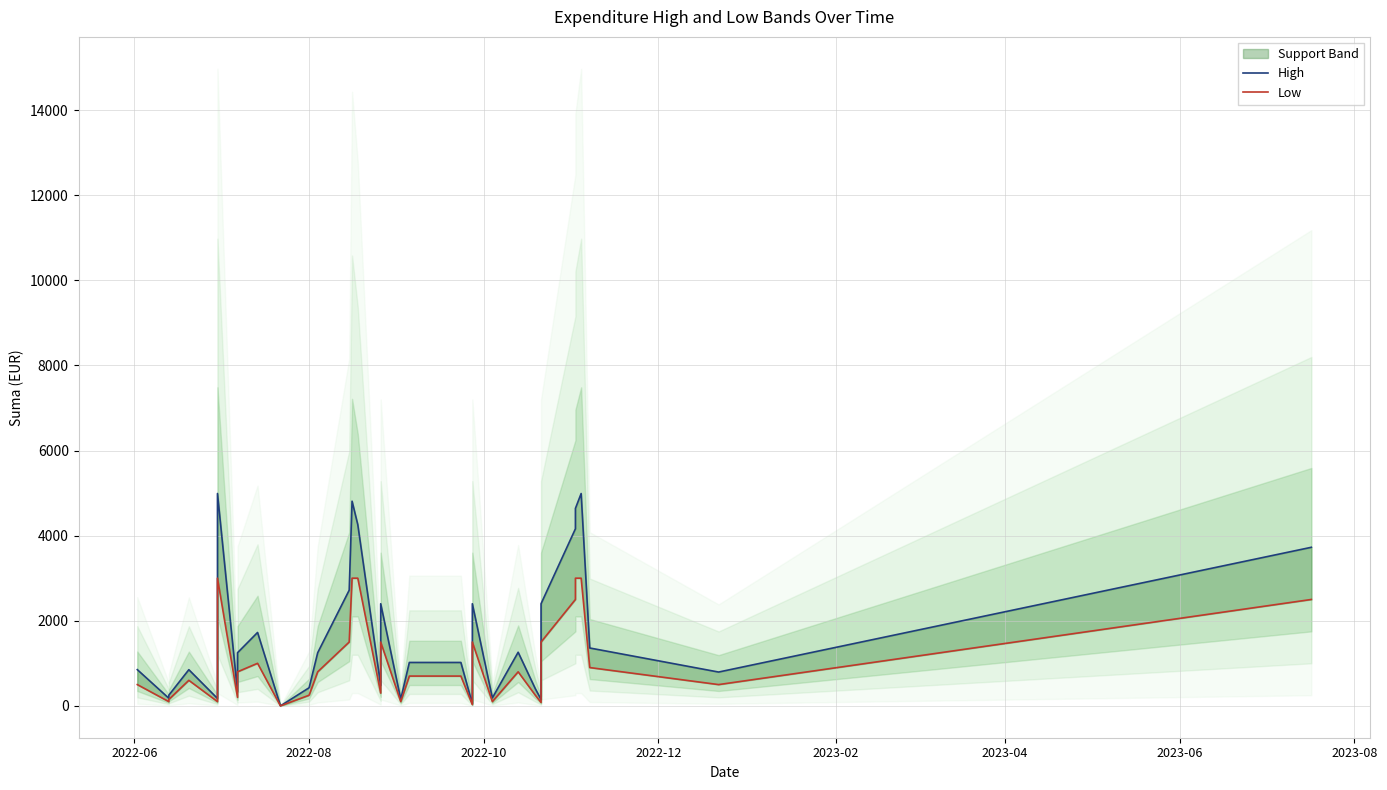

What value does the Low series have at 2022-06?

500.0